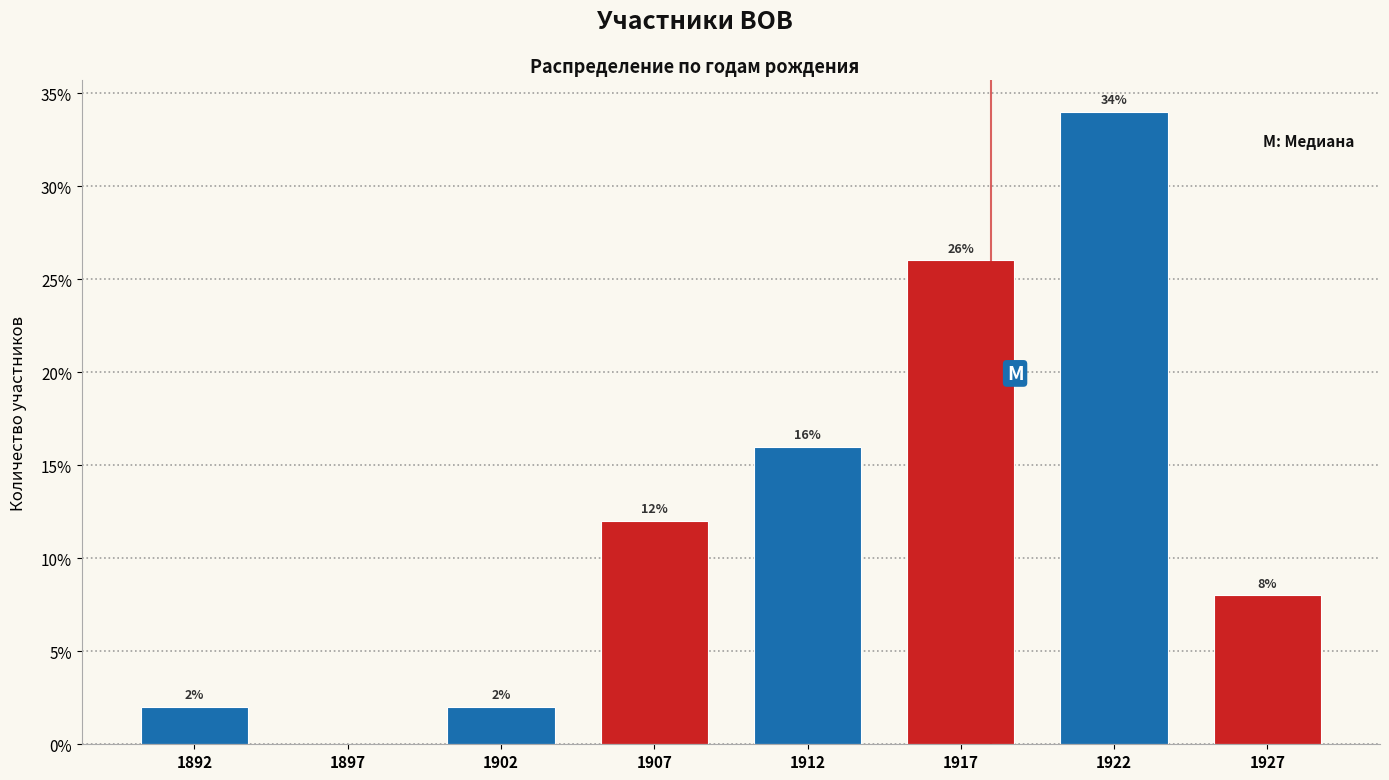

Reading right to left, list all the values displayed in this chart.

1927=8	1922=34	1917=26	1912=16	1907=12	1902=2	1897=0	1892=2